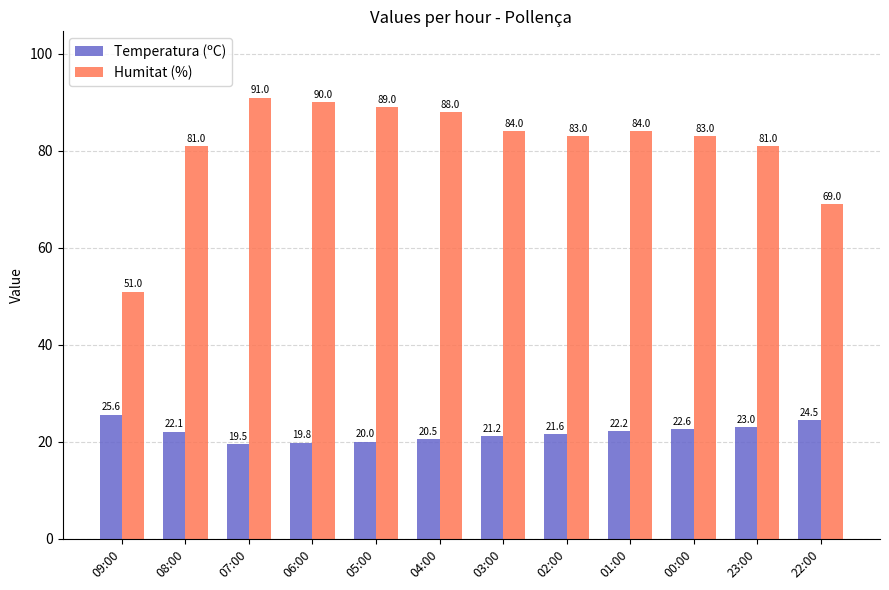

At which category is the sum across all series the highest?

07:00